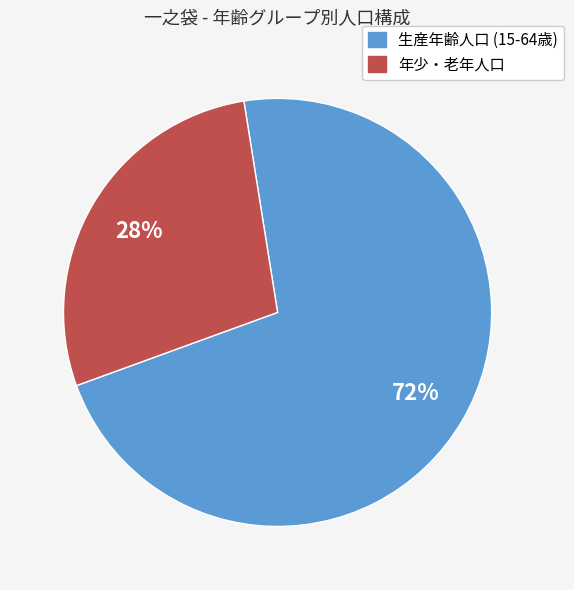

To the nearest percent, what is the difference between the largest and smallest slice percentages?

44%